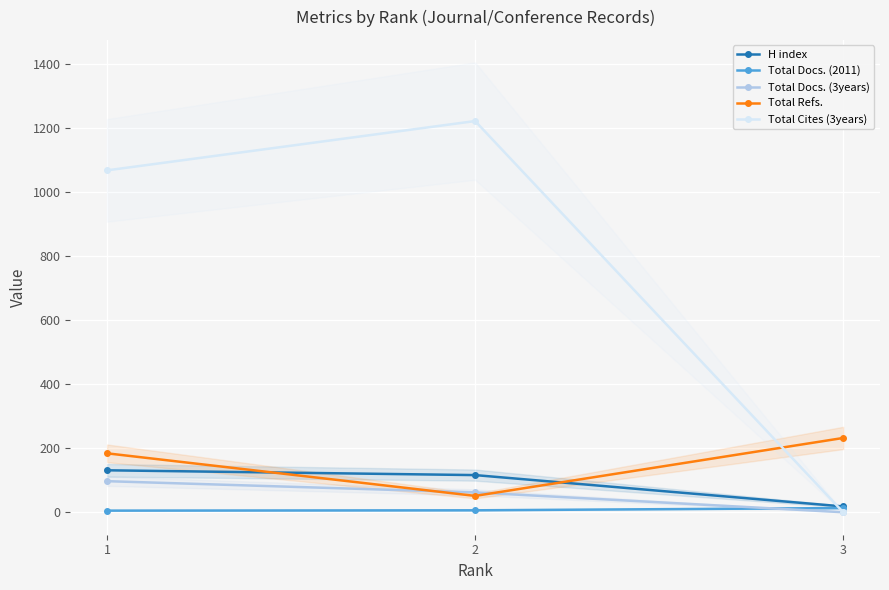

Which series has the widest spread of values?

Total Cites (3years)